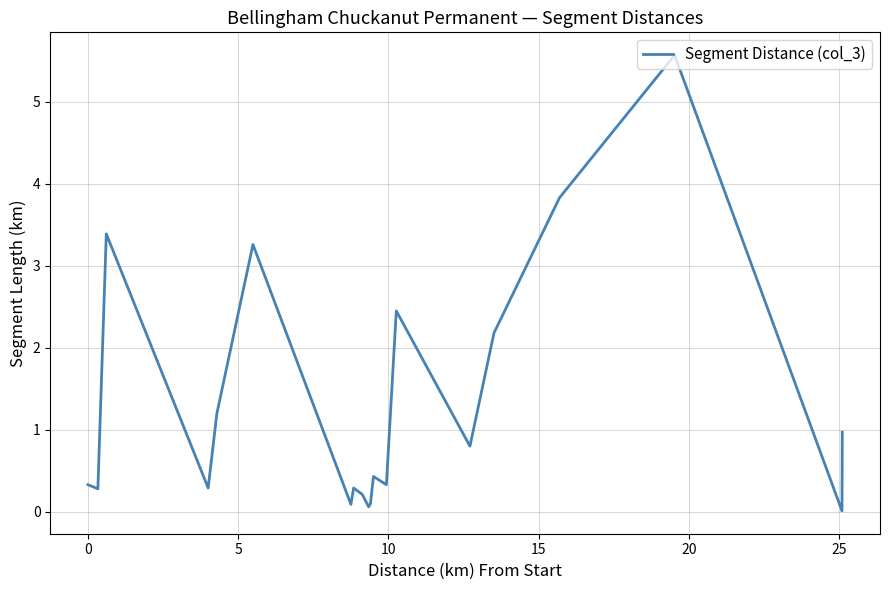

What is the average value?

1.3